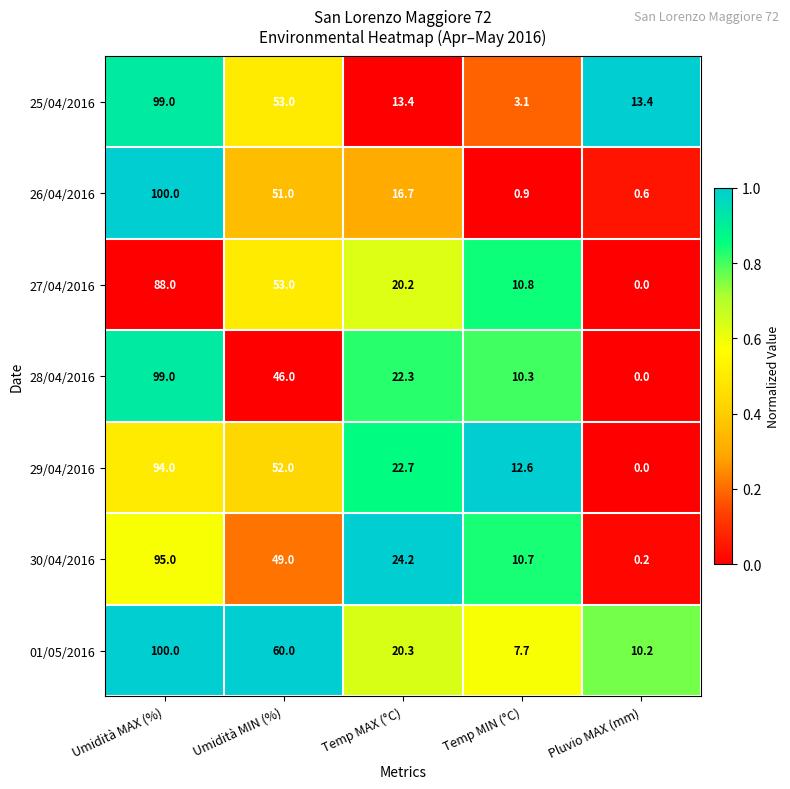

Which label corresponds to the smallest value in the chart?

Pluvio MAX (mm)